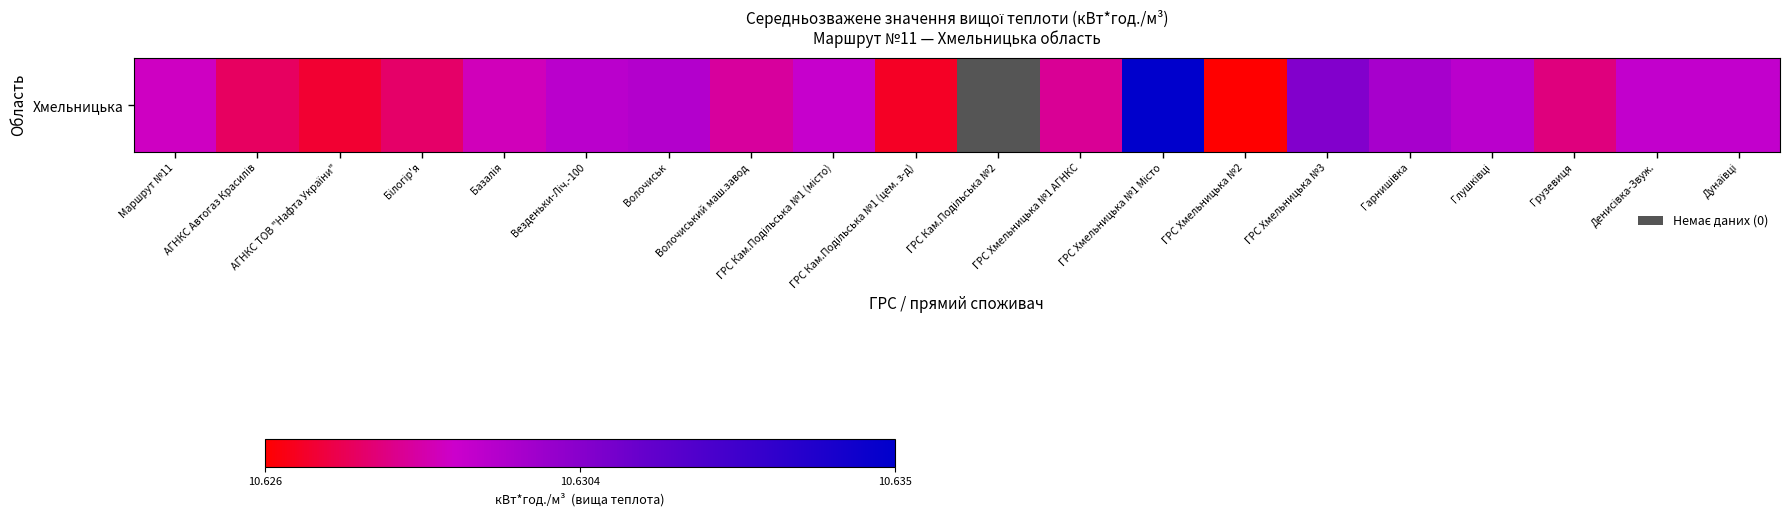

Count the number of categories in the chart.

20